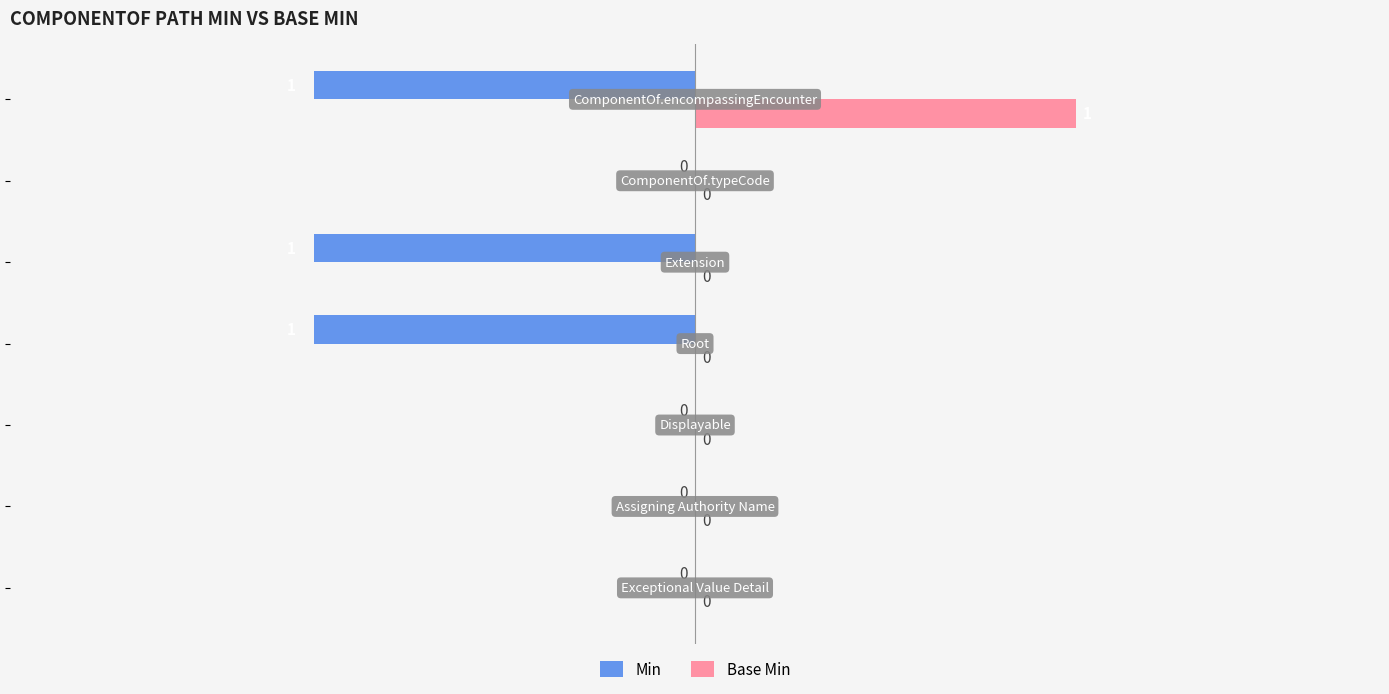

How many Min values are between -1 and 0?

7